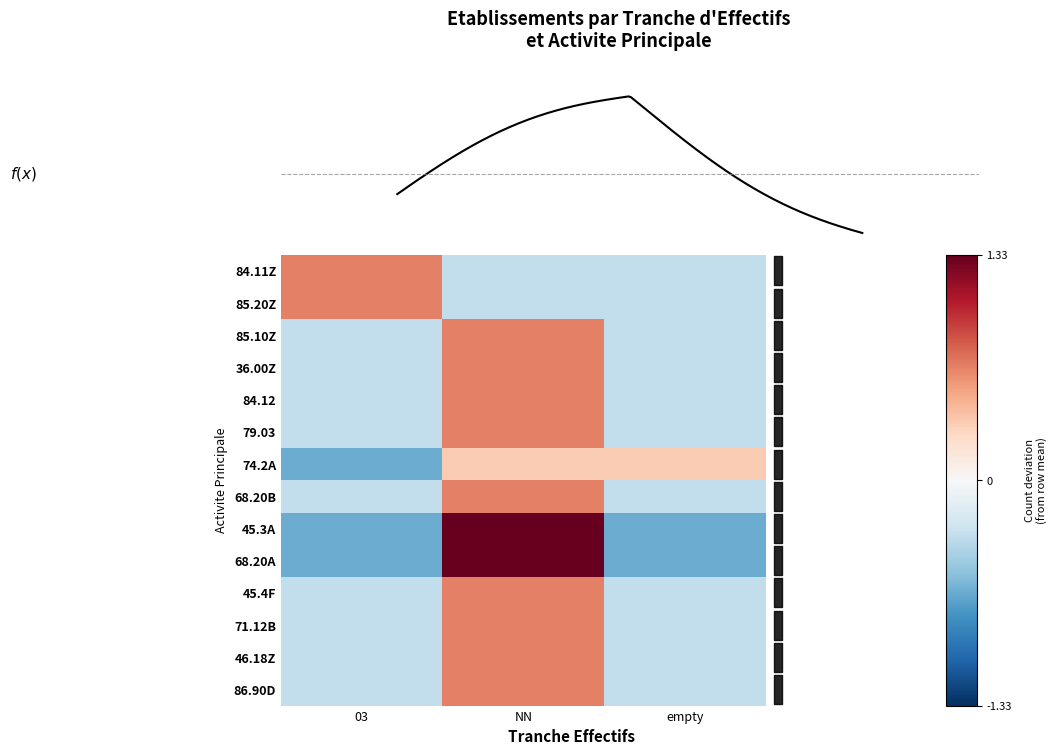

List the series in order of their peak value, highest first.

45.3A, 68.20A, 84.11Z, 85.20Z, 85.10Z, 36.00Z, 84.12, 79.03, 68.20B, 45.4F, 71.12B, 46.18Z, 86.90D, 74.2A